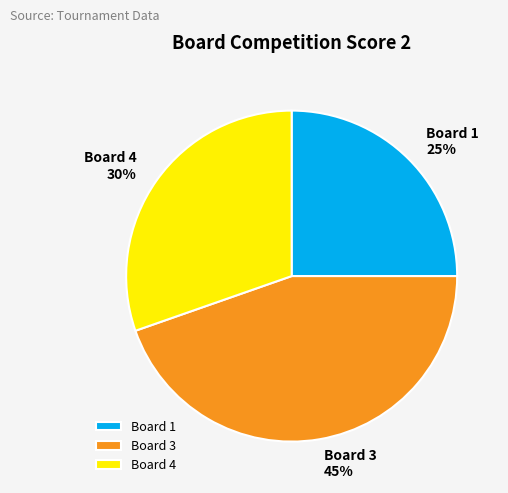

How many slices are in this pie chart?

3